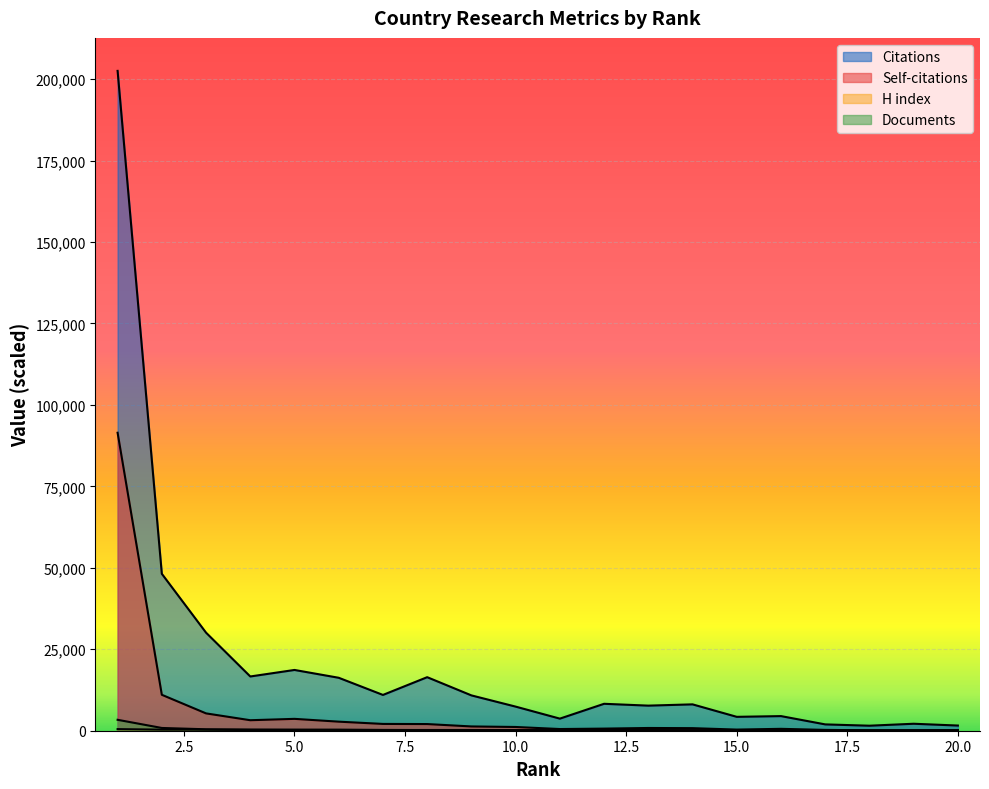

How many lines are shown in the chart?

4